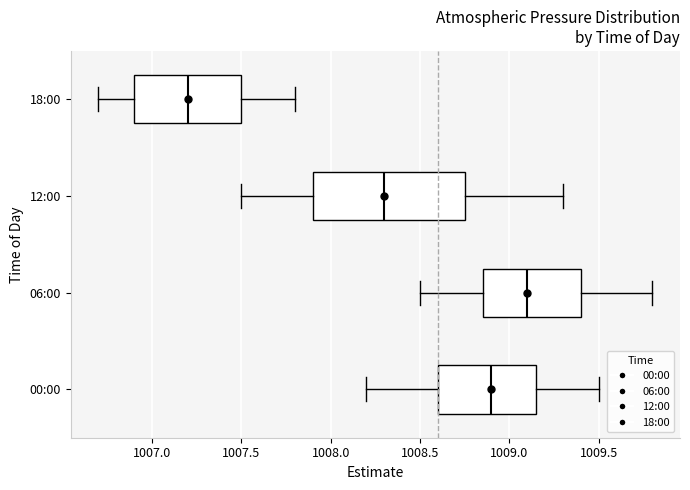

Where is the right edge of the box for 12:00 on the x-axis? The values are not printed on the chart, so give them approximately, as read against the axis.

1008.75